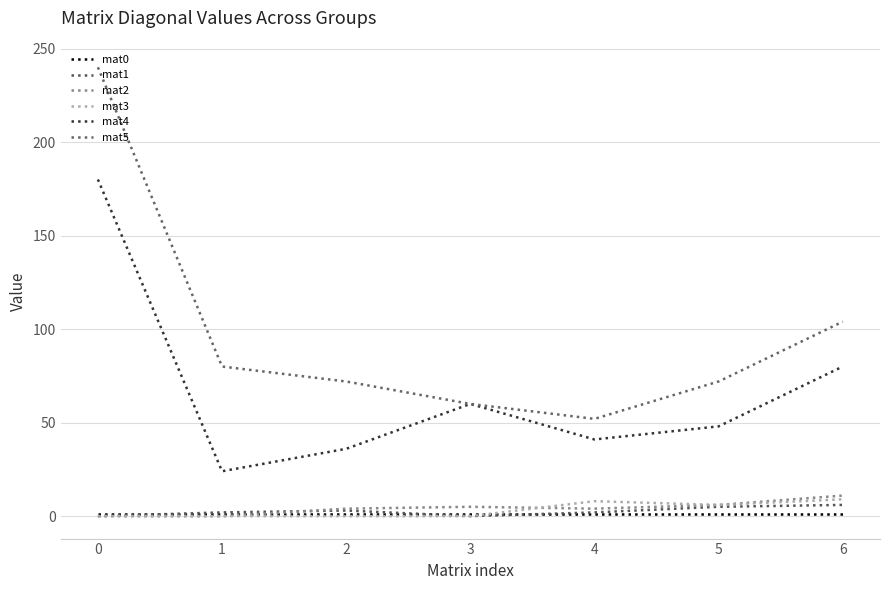

Read the mat4 value at 4, to the nearest 10.

40